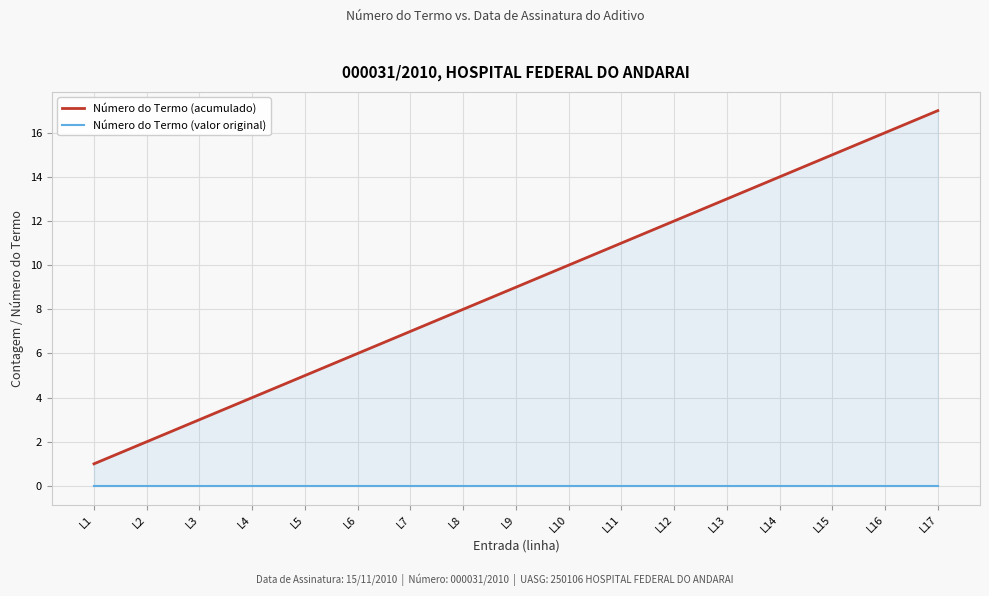

Which category has the lowest value across all series?

L1